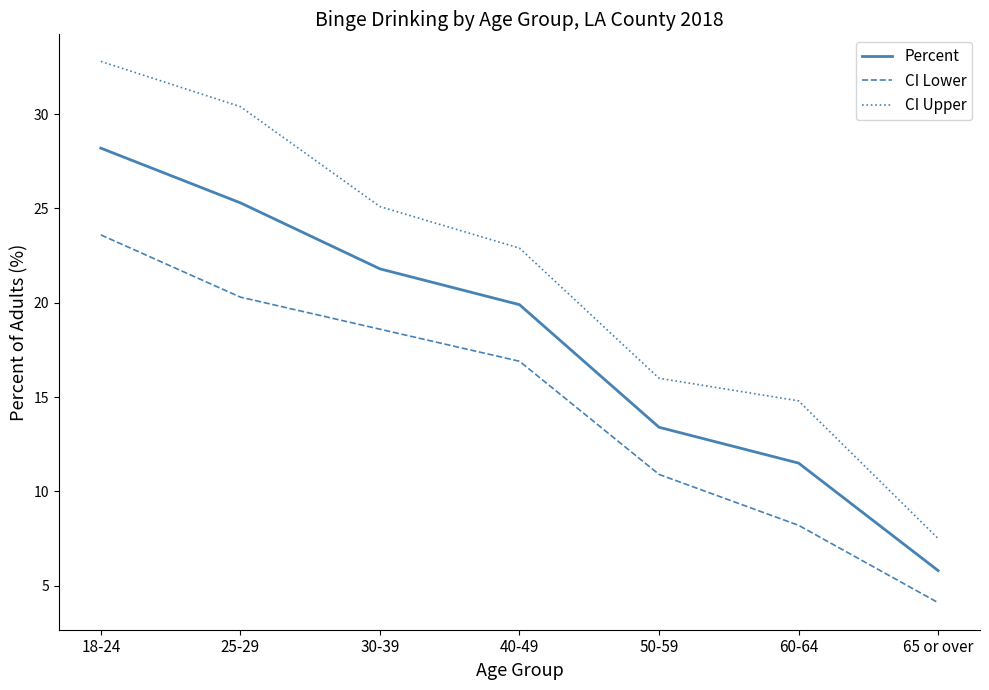

At which label does CI Lower first exceed 16?

18-24